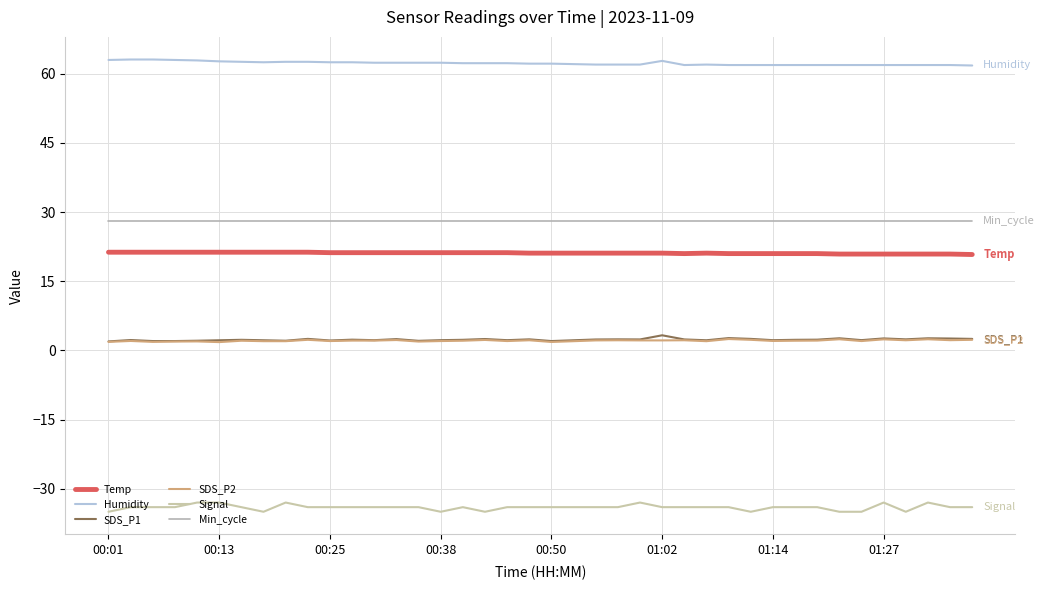

What is the difference between the maximum and minimum values in the Signal series?

2.0